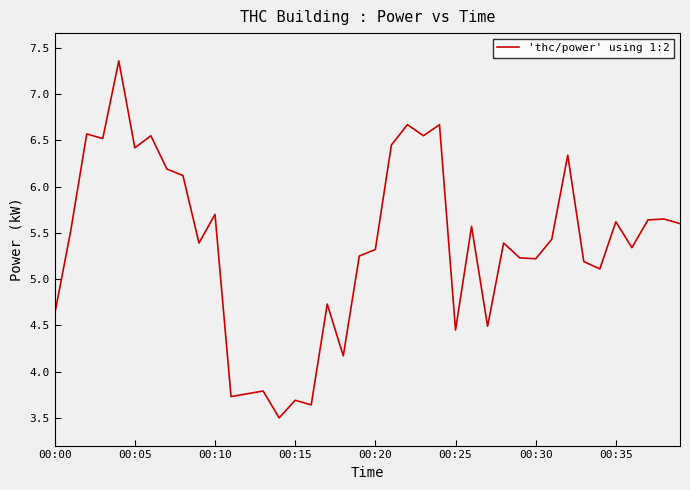

What is the maximum value shown in the chart?

7.4